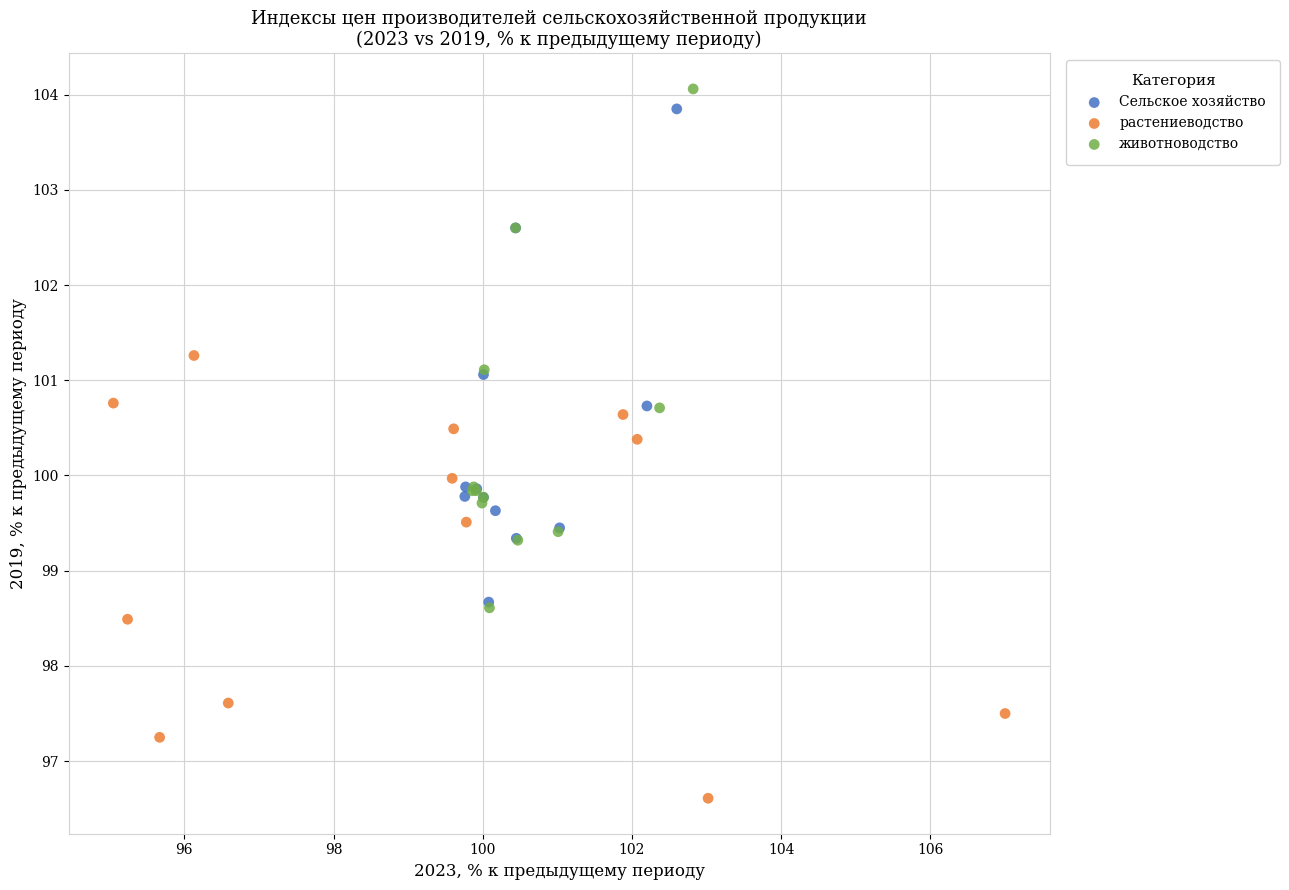

Which series has the largest Y range (max minus min)?

животноводство